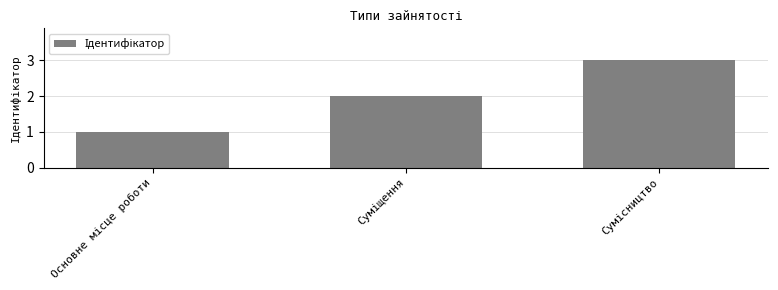

What is the greatest value displayed?

3